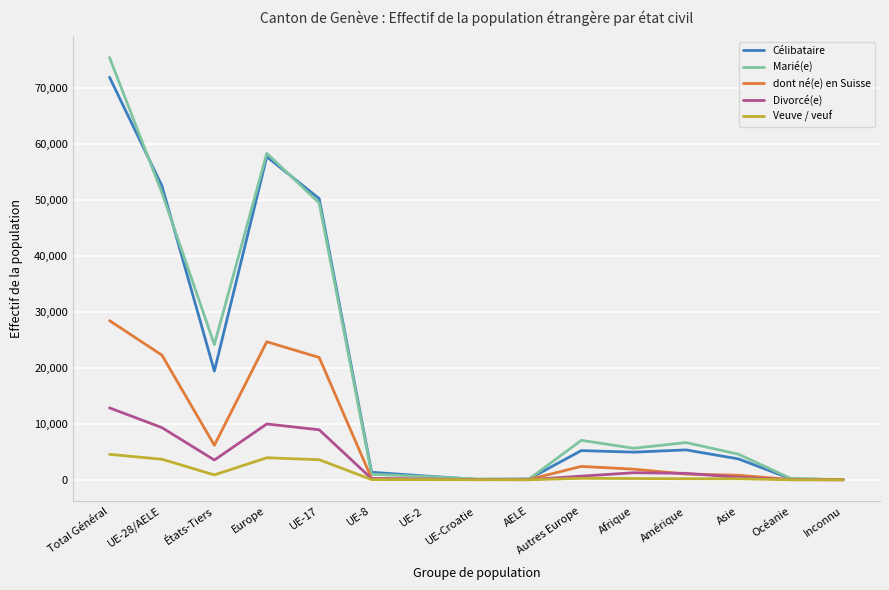

What is the average value of the dont né(e) en Suisse series?

7327